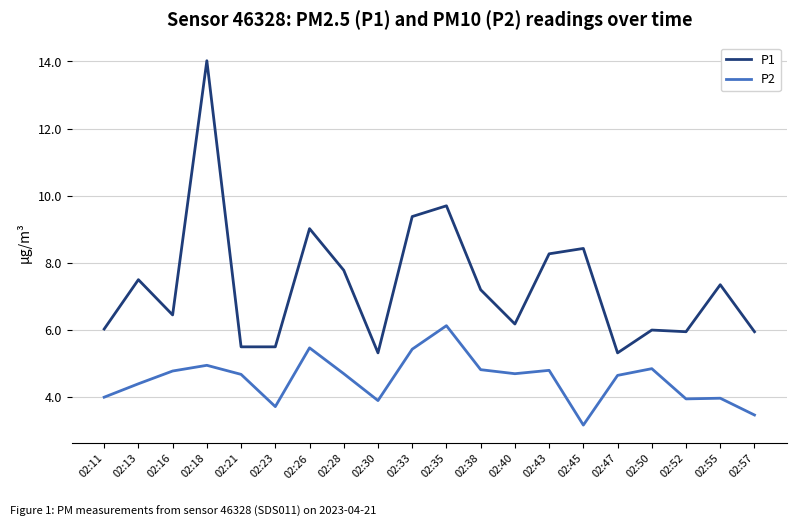

What is the difference between the second highest and second lowest values in the P2 series?

2.0